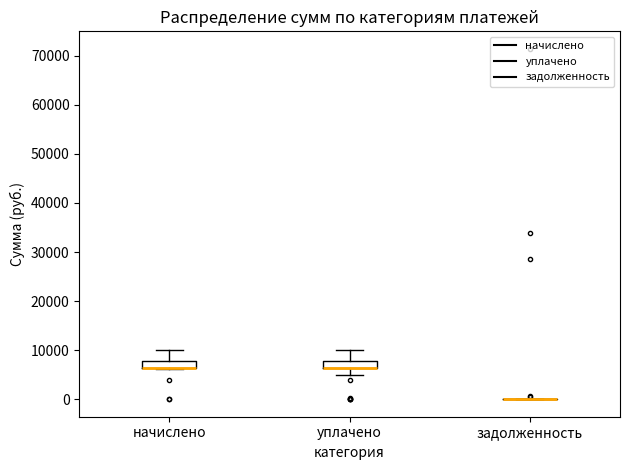

Reading left to right, transcribe this box plot: for each box, give where its median line is, the range the box spans, and where its two whiskers end, as read against the y-axis. The values are not printed on the chart, so give them approximately, as read against the axis.

начислено: median 6000 (drawn on the box's lower edge), box 6000 to 8000, whiskers 6000 to 10000
уплачено: median 6000 (drawn on the box's lower edge), box 6000 to 8000, whiskers 5000 to 10000
задолженность: box collapsed to a line at 0, whiskers 0 to 0